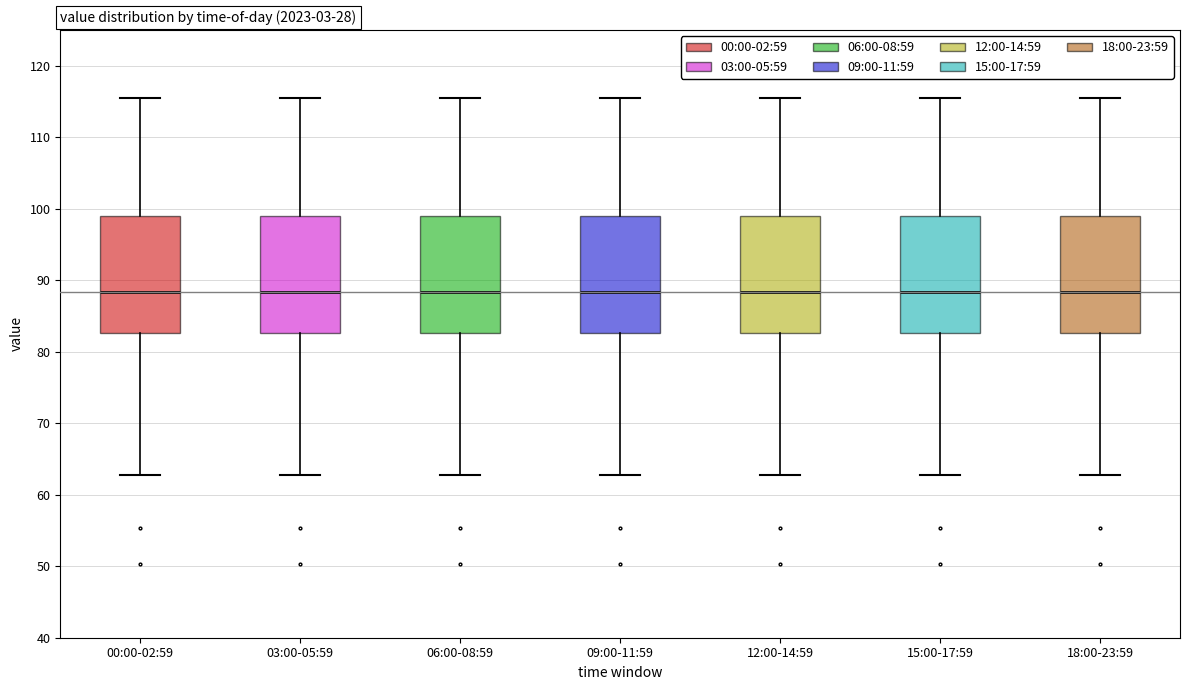

Reading left to right, read every box against the y-axis: the position of its median line, the range the box covers, and the ends of its whiskers. The values are not printed on the chart, so give them approximately, as read against the axis.

00:00-02:59: median 88, box 83 to 99, whiskers 63 to 115
03:00-05:59: median 88, box 83 to 99, whiskers 63 to 115
06:00-08:59: median 88, box 83 to 99, whiskers 63 to 115
09:00-11:59: median 88, box 83 to 99, whiskers 63 to 115
12:00-14:59: median 88, box 83 to 99, whiskers 63 to 115
15:00-17:59: median 88, box 83 to 99, whiskers 63 to 115
18:00-23:59: median 88, box 83 to 99, whiskers 63 to 115